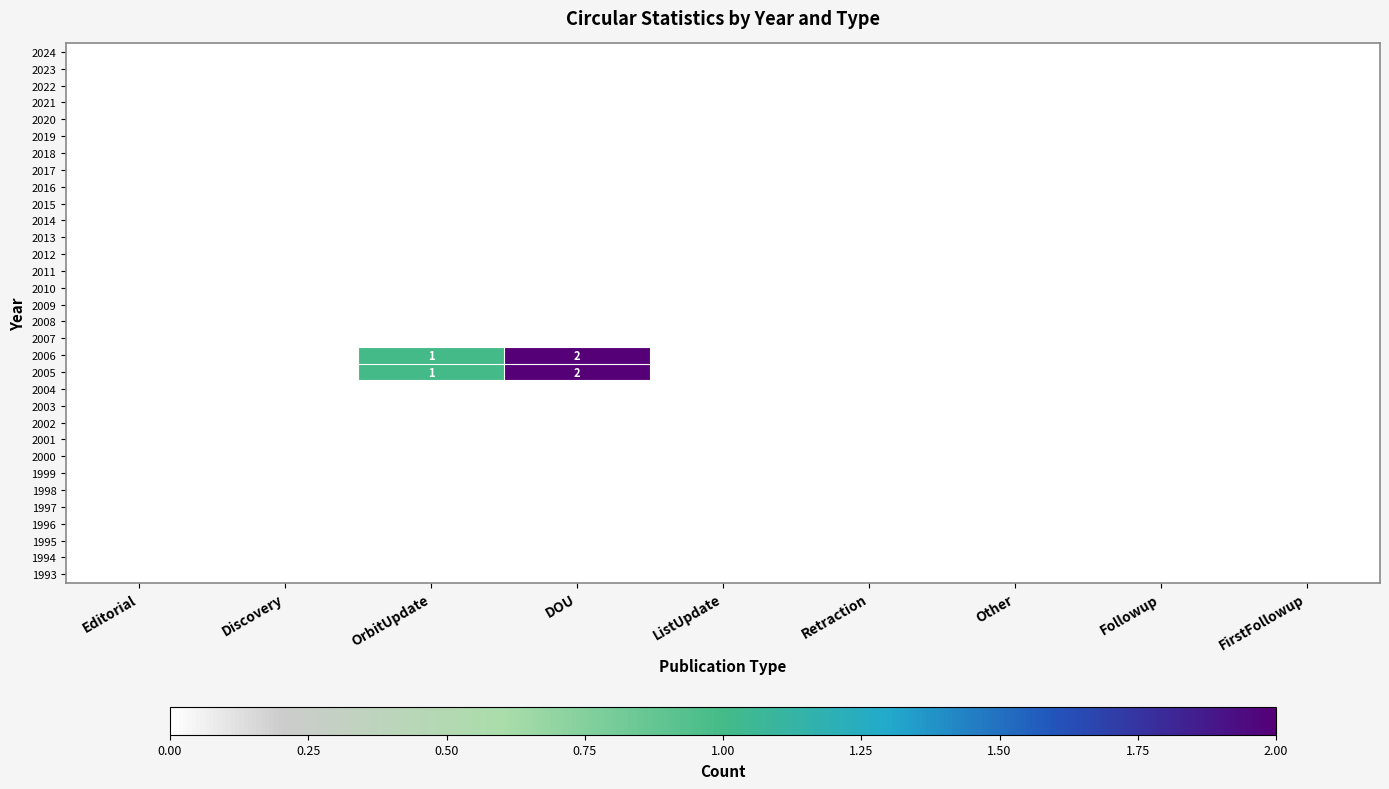

List the series in order of their peak value, lowest first.

2024, 2023, 2022, 2021, 2020, 2019, 2018, 2017, 2016, 2015, 2014, 2013, 2012, 2011, 2010, 2009, 2008, 2007, 2004, 2003, 2002, 2001, 2000, 1999, 1998, 1997, 1996, 1995, 1994, 1993, 2006, 2005